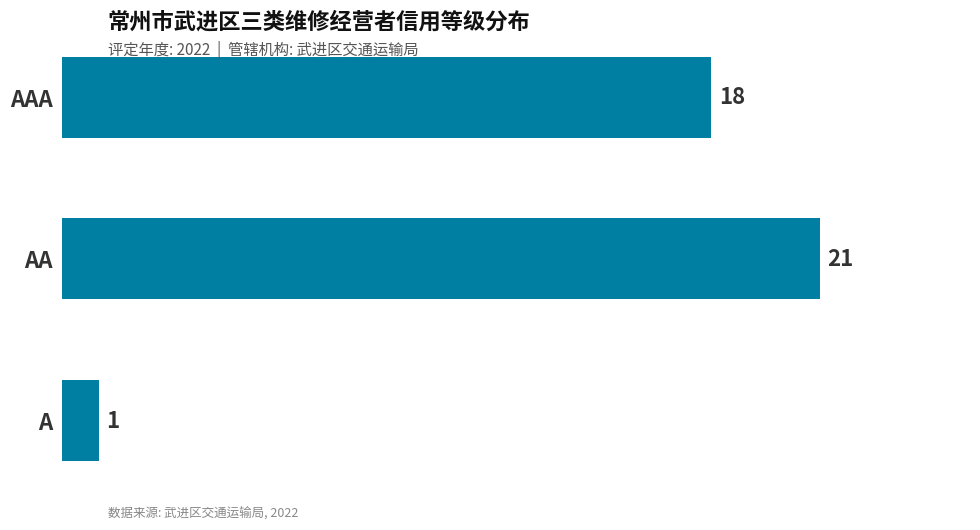

How many values are between 1 and 21?

3